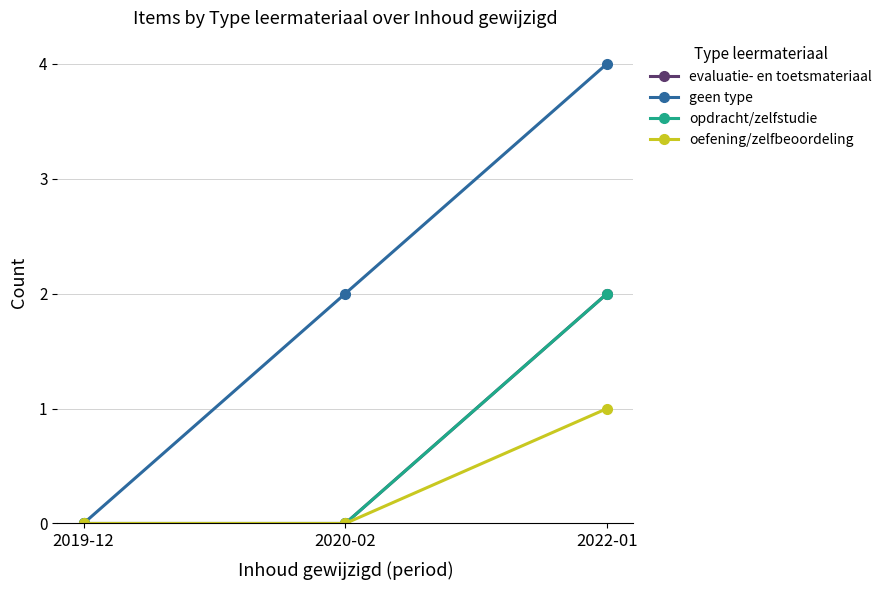

What position from the right is 2020-02?

2